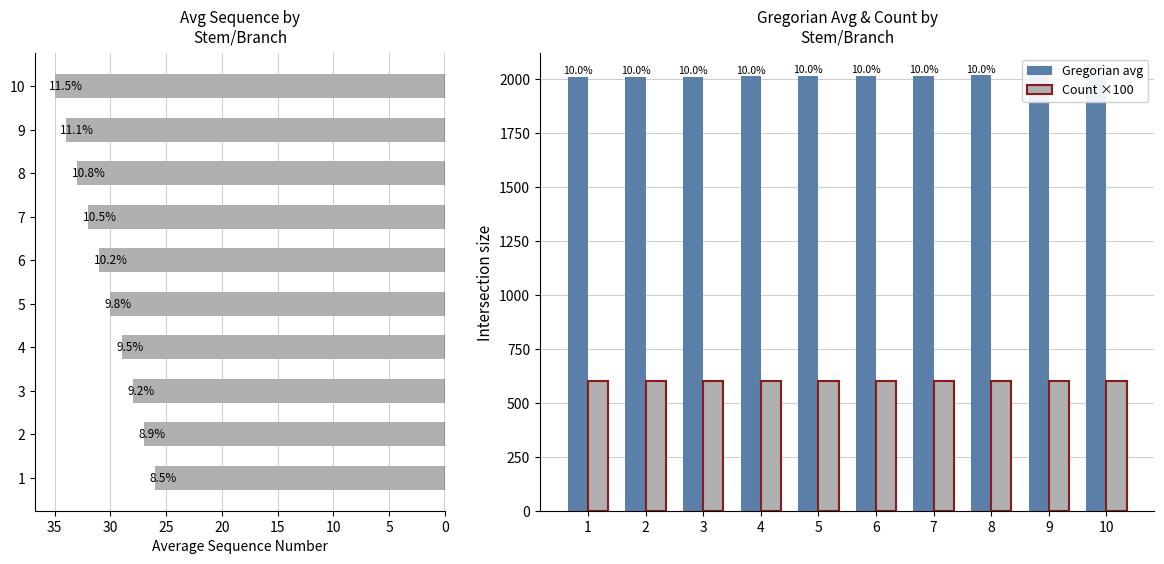

How many Gregorian avg values are between 2011 and 2016?

6